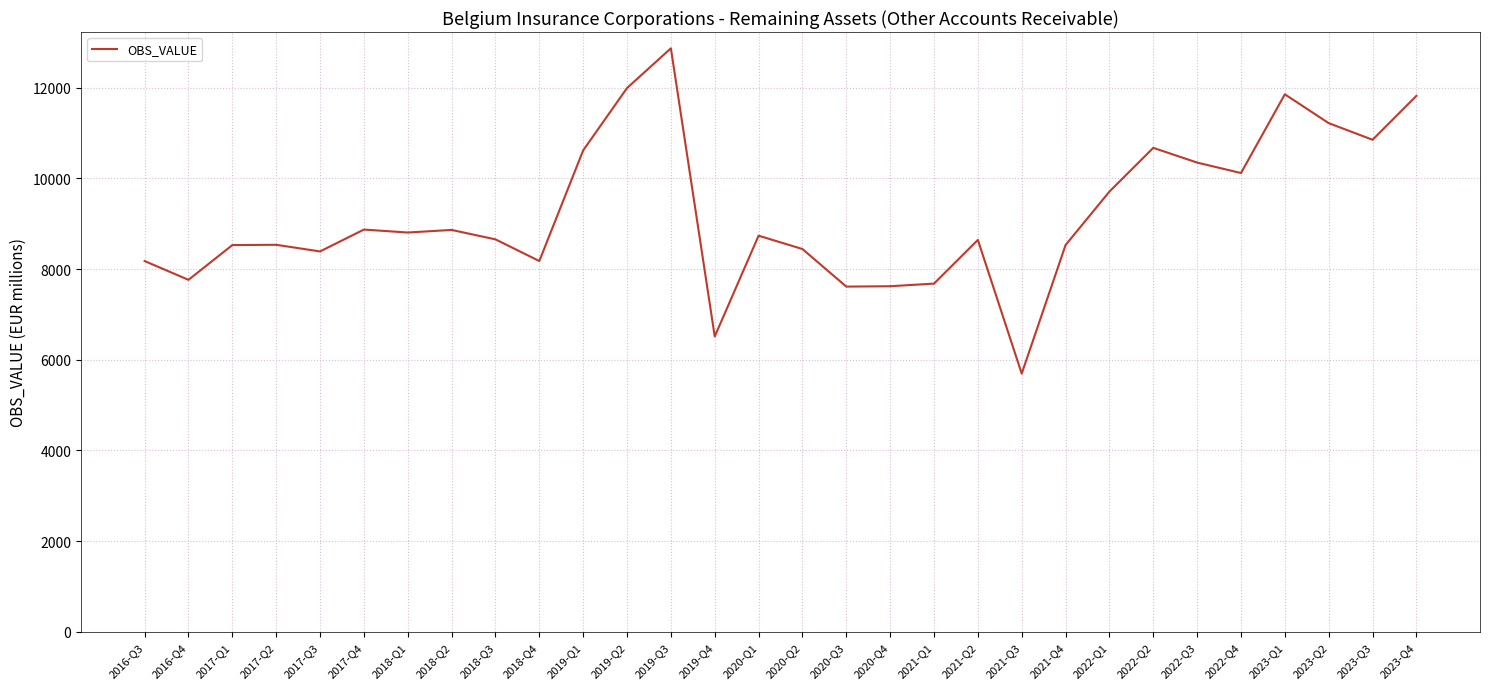

Approximately how many times larger is the value at 2023-Q4 compared to 2018-Q1?

1.3